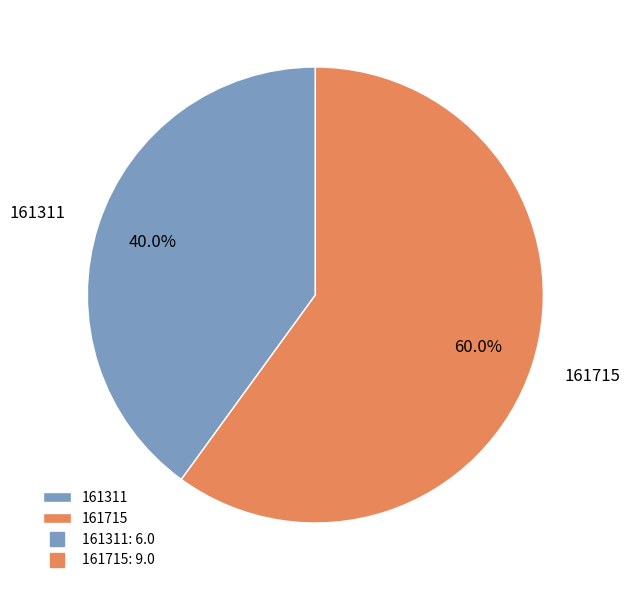

Is the sum of 161715 and 161311 greater than half?

Yes